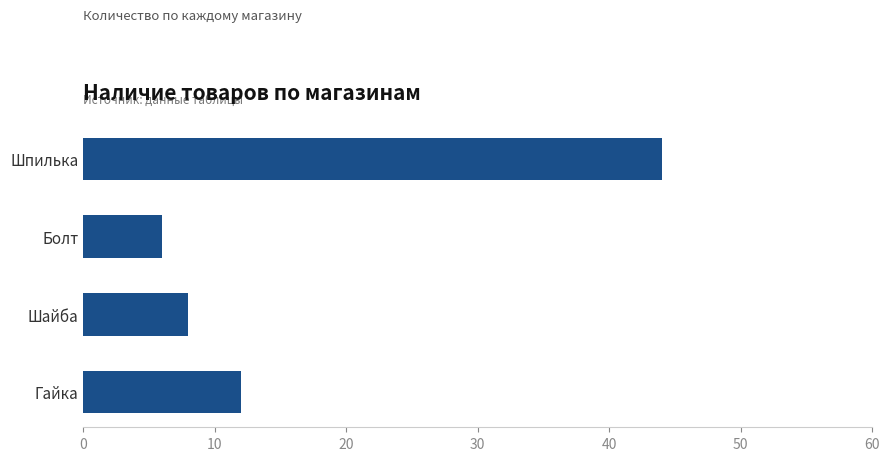

What is the smallest value displayed?

6